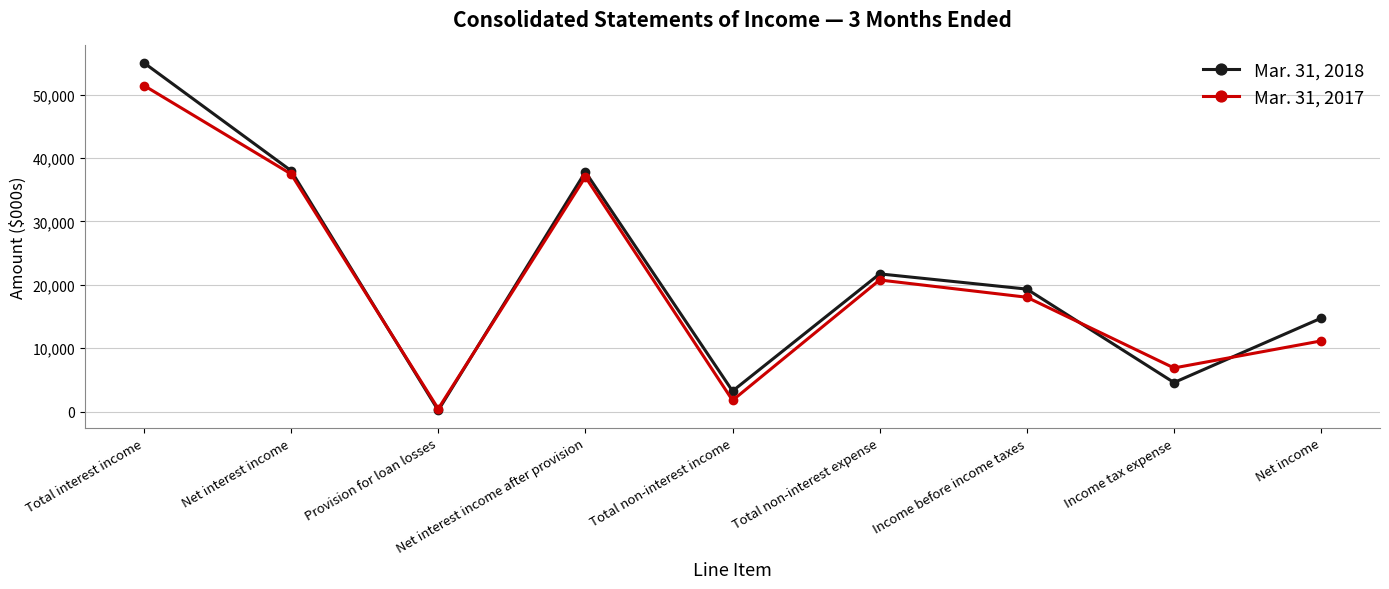

What is the label of the 3rd point from the right?

Income before income taxes